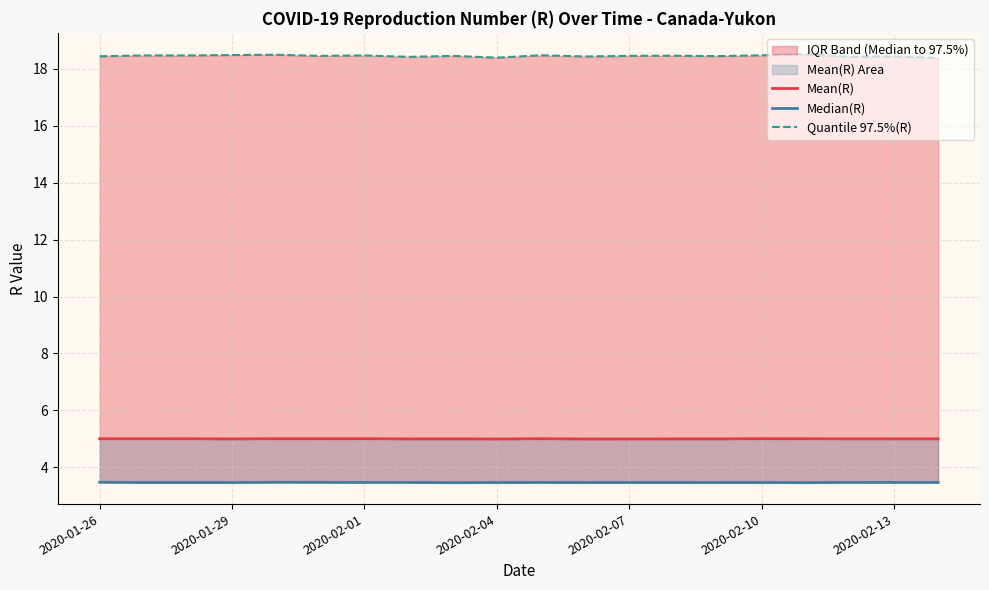

How many categories are shown in the chart?

20